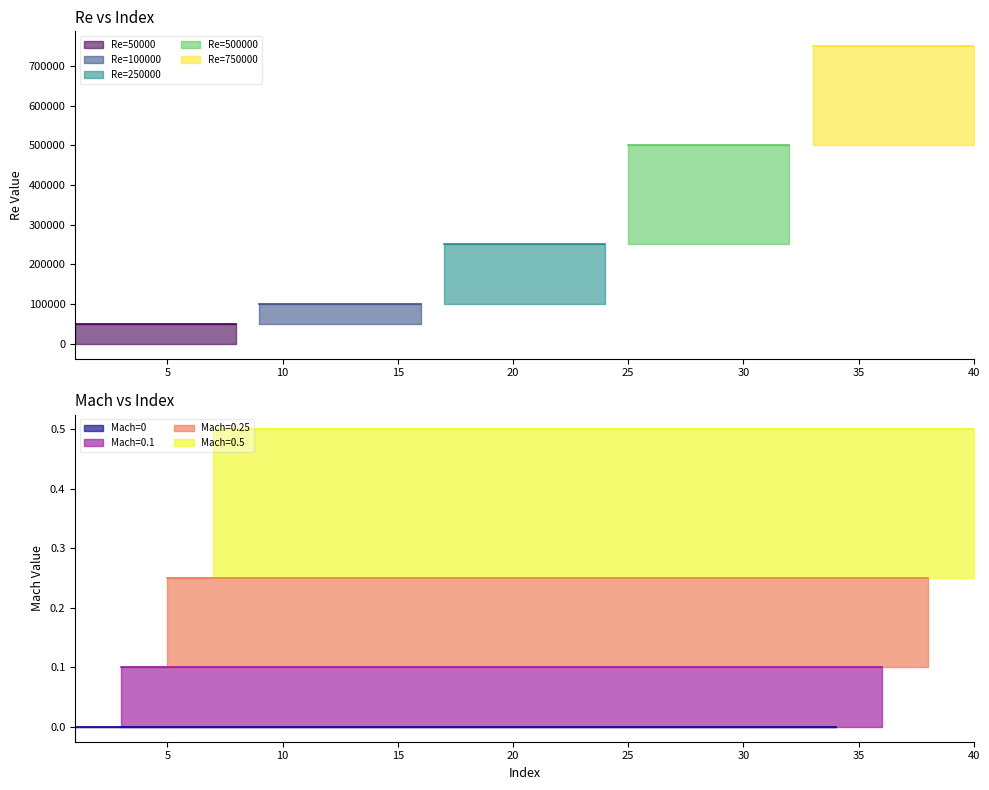

Read the Mach value at 7.

0.5